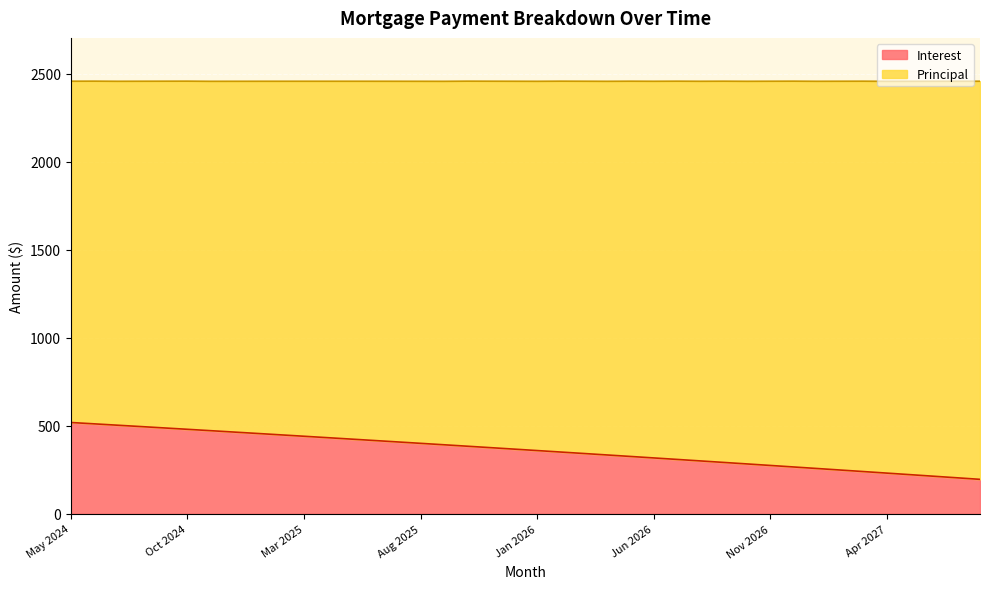

Count the number of values greater than 367.

20